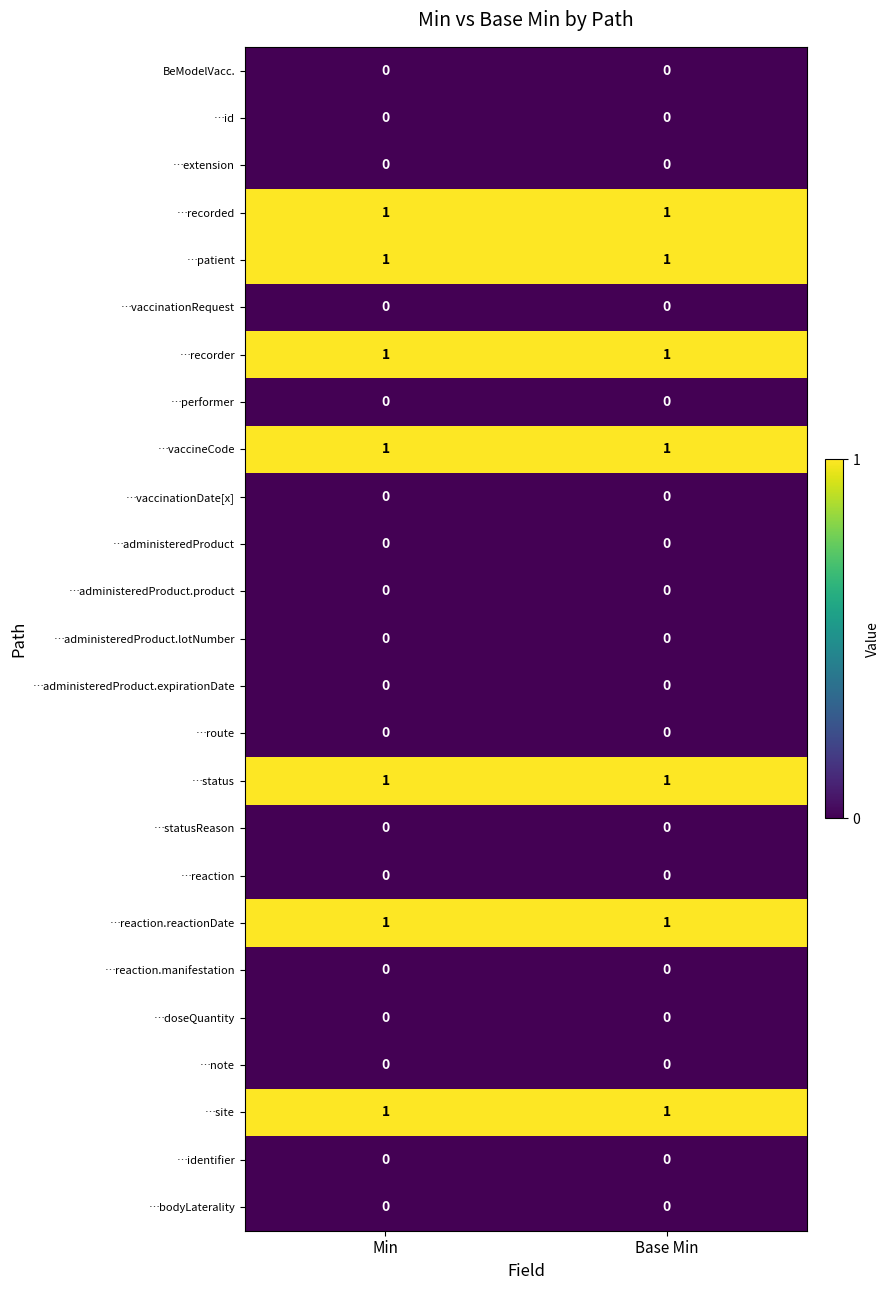

How many categories are shown in the chart?

2